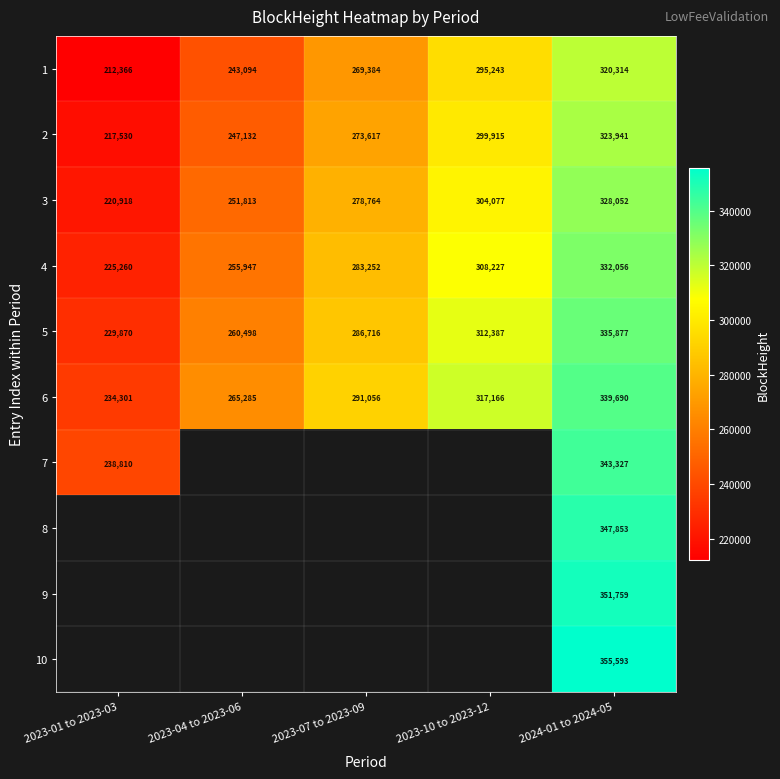

True or false: 3 has a value of 156628 at 2023-04 to 2023-06.

False